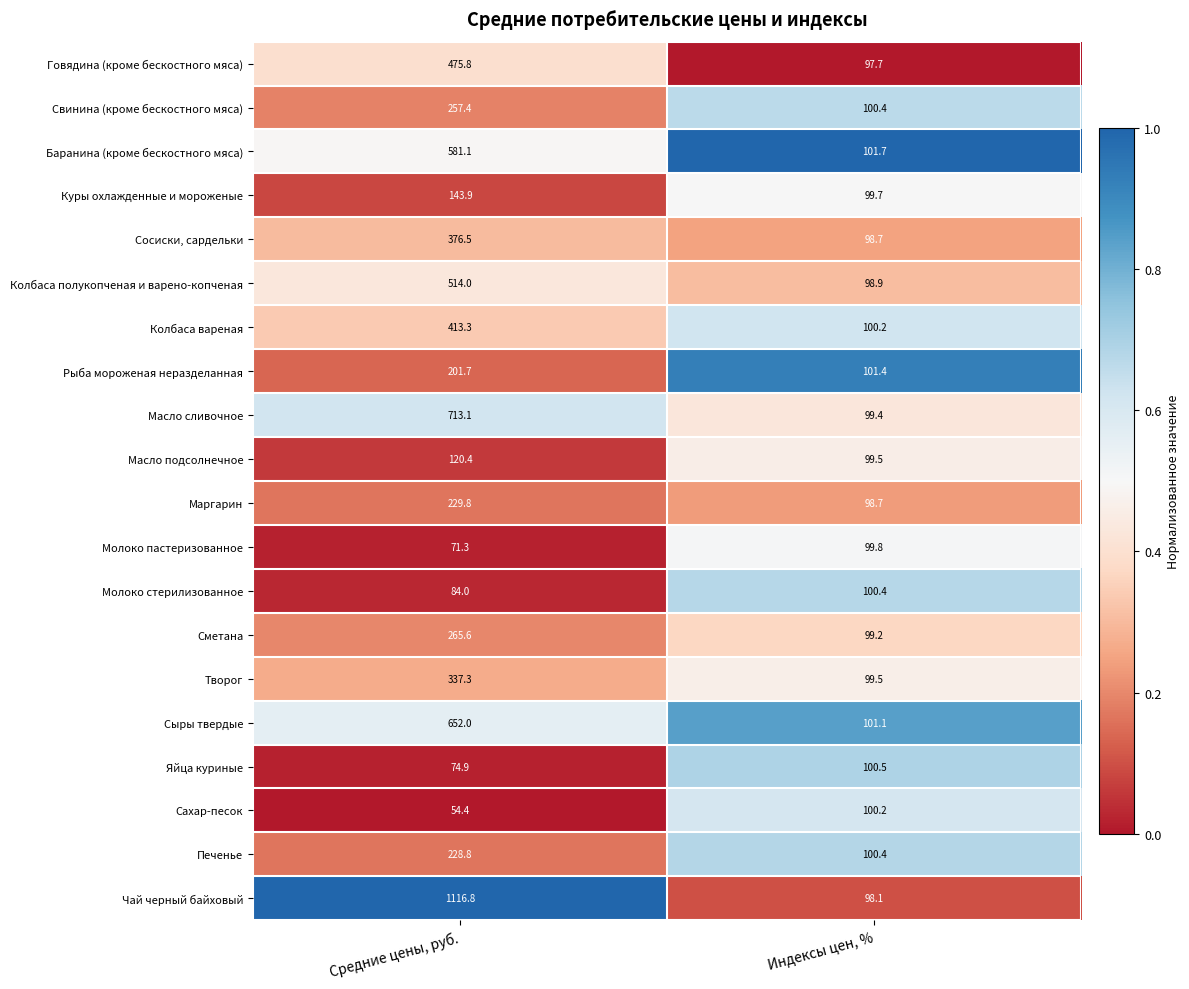

What is the approximate value of Творог at Индексы цен, %?

99.5